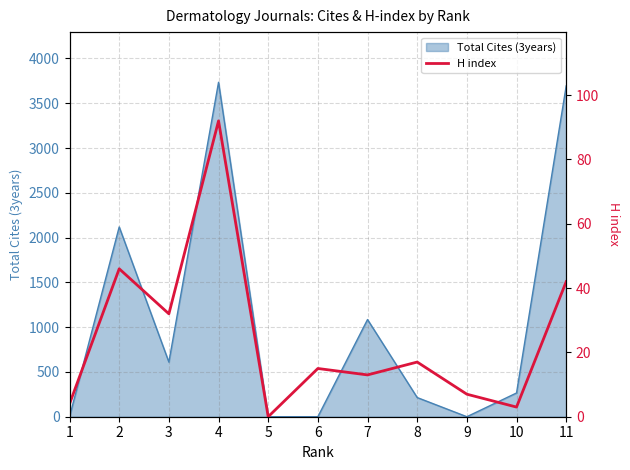

How many values are above zero?

10